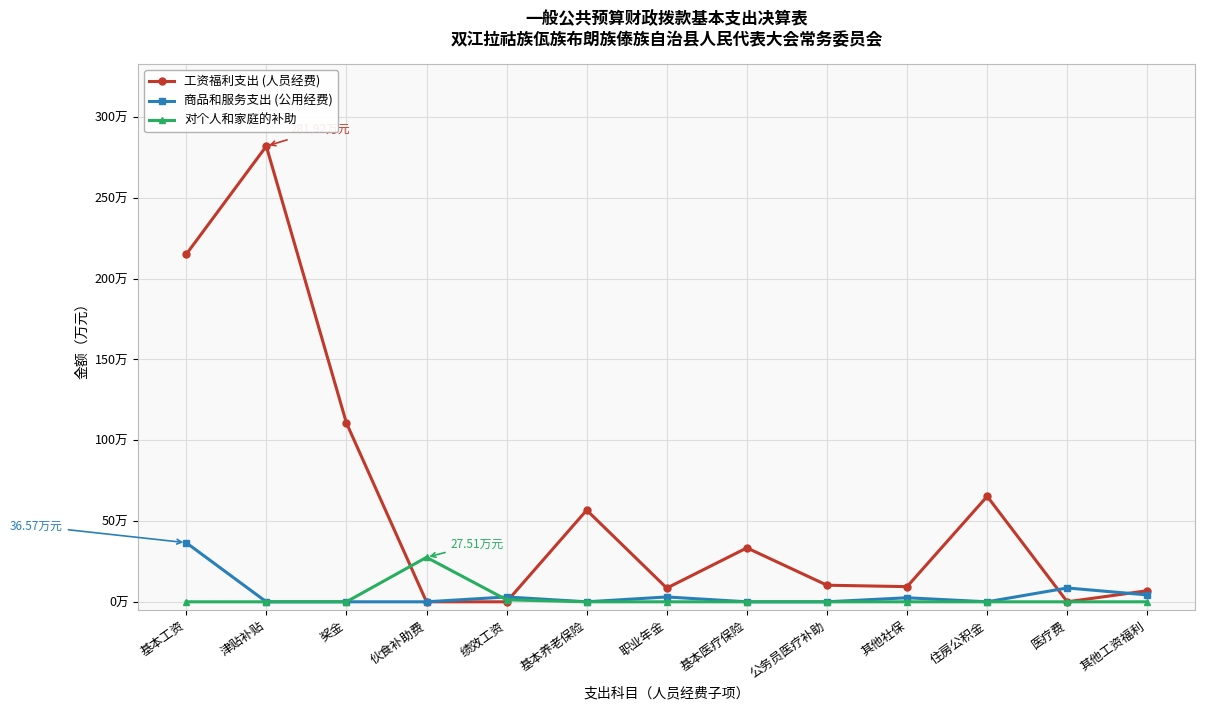

Which series has the largest range (max minus min)?

工资福利支出 (人员经费)